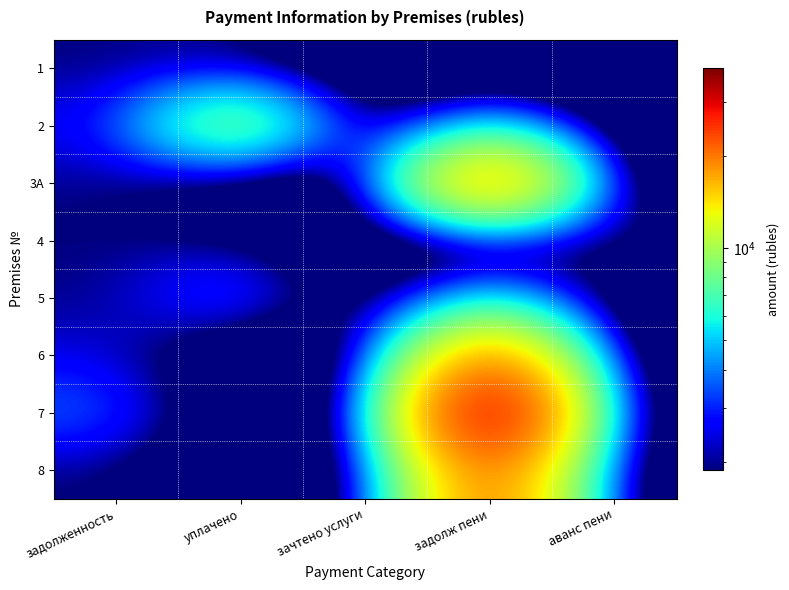

What is the total value across all series at уплачено?

20773.2